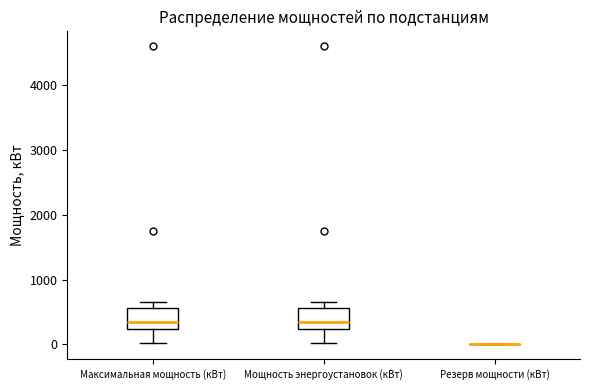

Reading left to right, transcribe this box plot: for each box, give where its median line is, the range the box spans, and where its two whiskers end, as read against the y-axis. The values are not printed on the chart, so give them approximately, as read against the axis.

Максимальная мощность (кВт): median 400, box 200 to 600, whiskers 0 to 700
Мощность энергоустановок (кВт): median 400, box 200 to 600, whiskers 0 to 700
Резерв мощности (кВт): box collapsed to a line at 0, whiskers 0 to 0